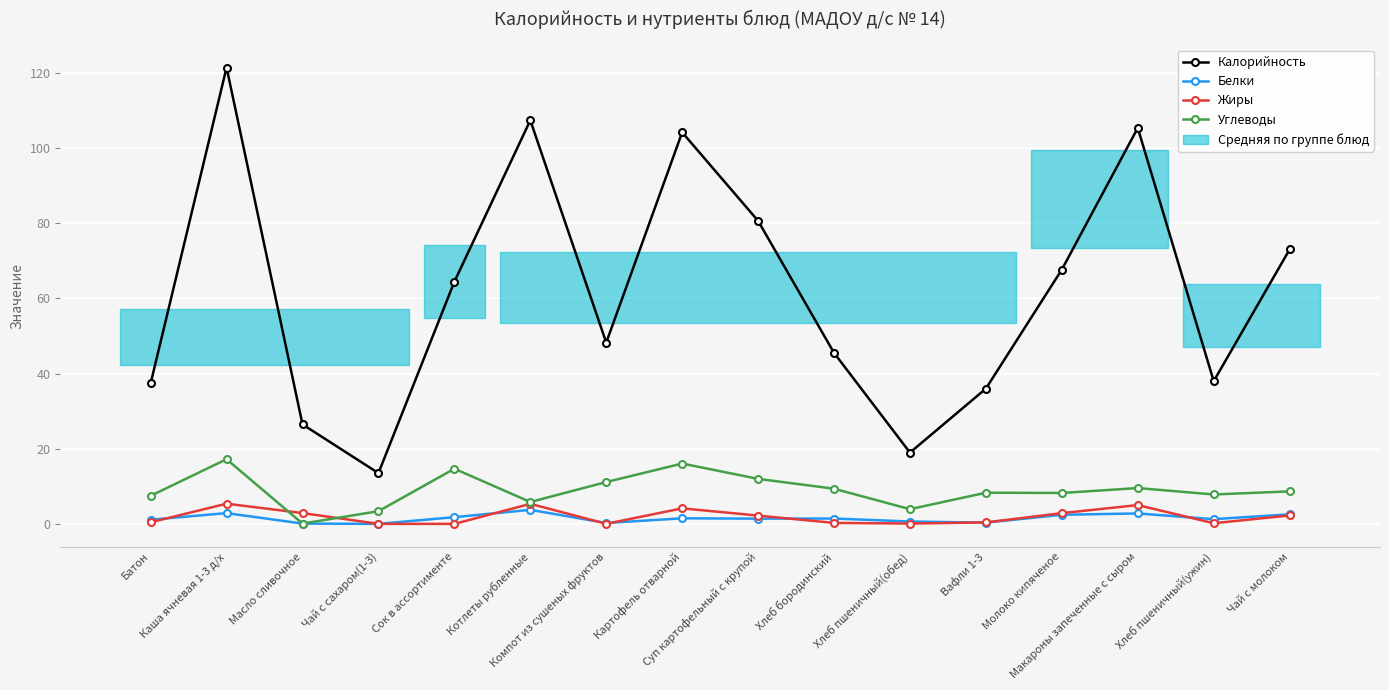

What is the difference between the highest and lowest values at Котлеты рубленные?

103.7